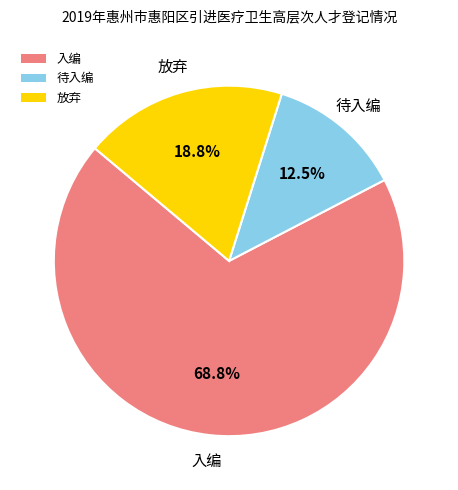

Approximately how many times larger is the value at 放弃 compared to 入编?

0.3